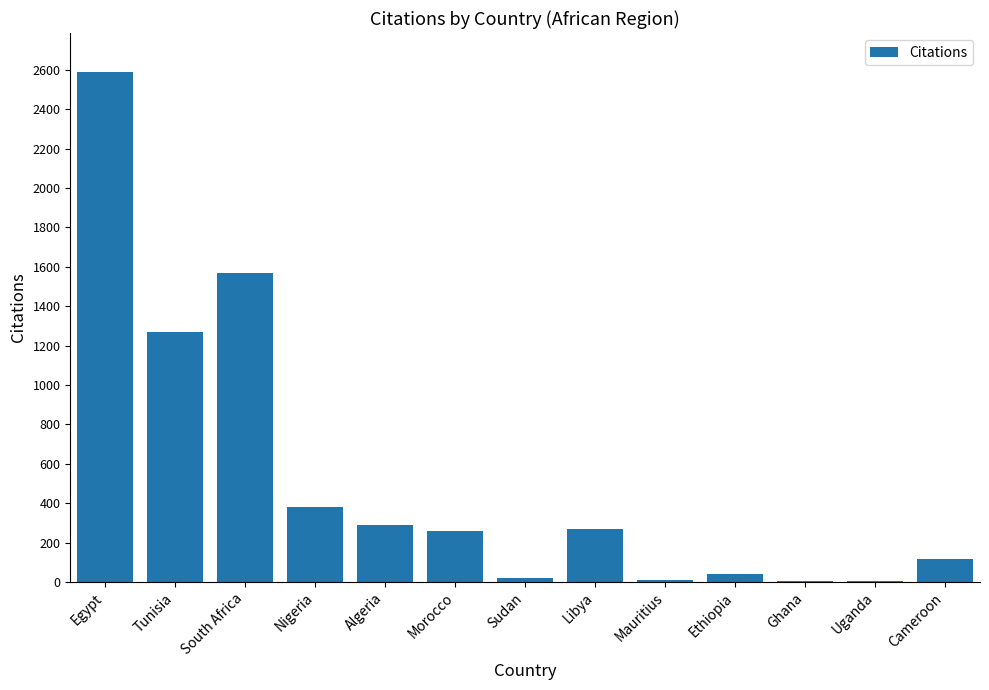

What is the sum of all values?

6818